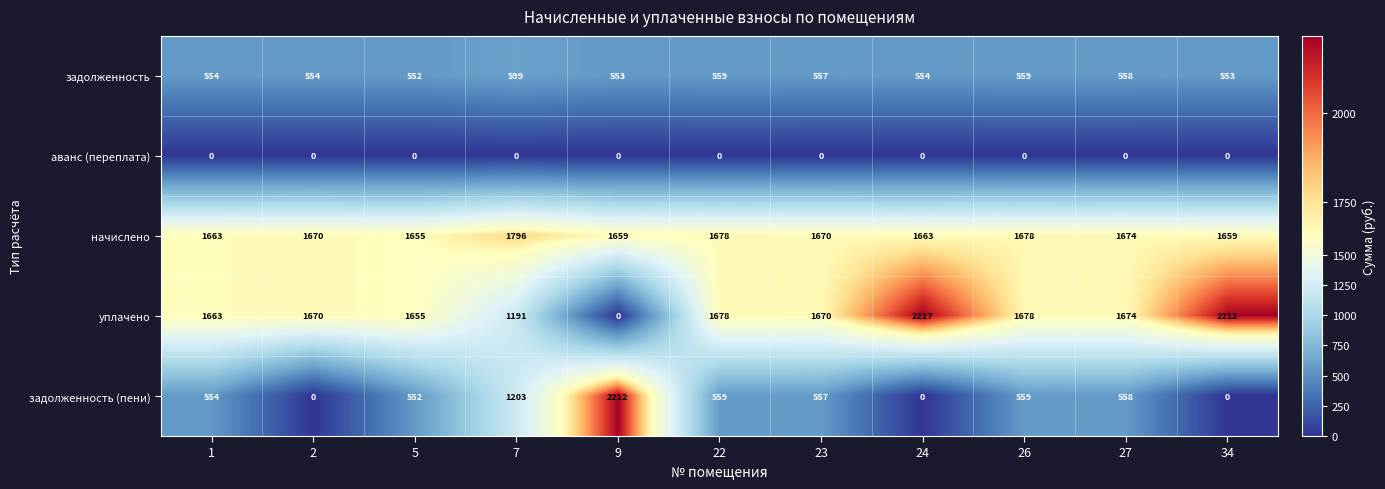

Where does the задолженность (пени) series first go above 557?

7